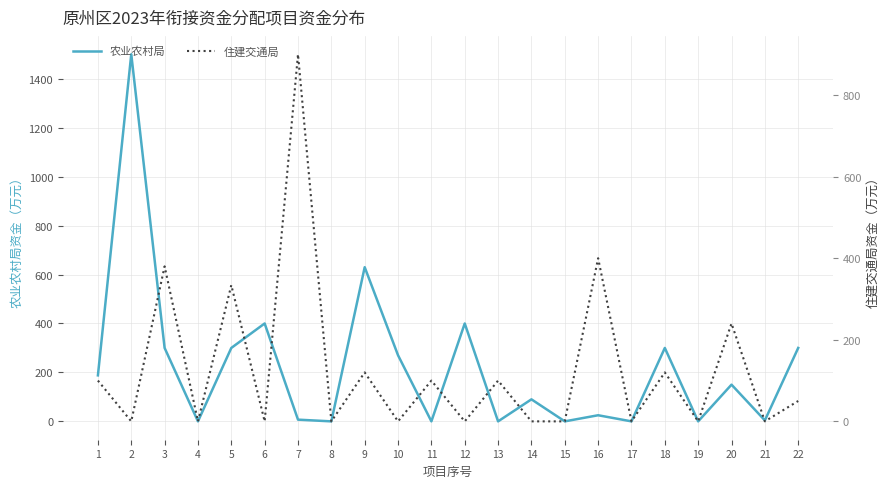

The value of 农业农村局 at 14 is 90. True or false?

True